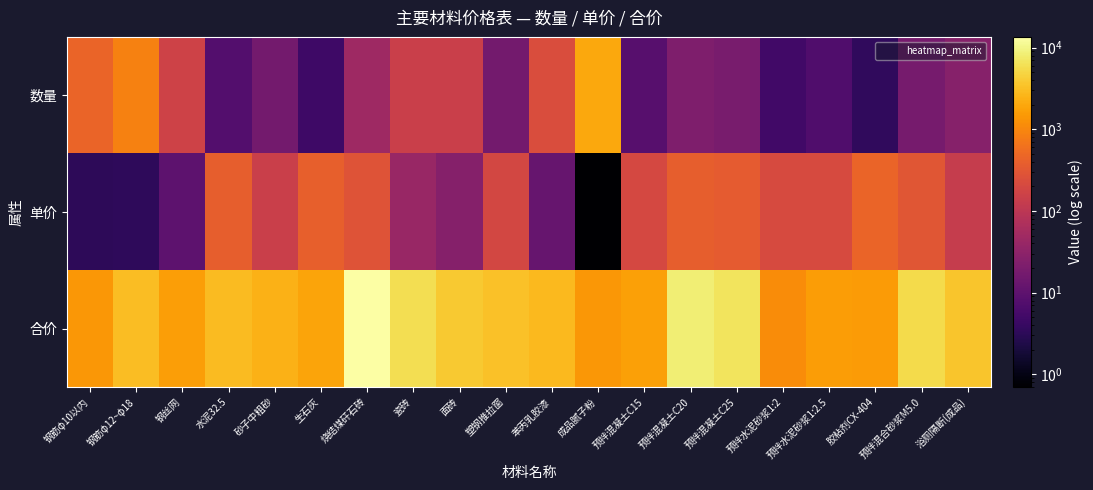

Reading left to right, what are all the values shown in this chart?

数量: 钢筋φ10以内=439.6	钢筋φ12~φ18=908.1	钢丝网=165.9	水泥32.5=7.9	砂子中粗砂=16.6	生石灰=4.7	烧结煤矸石砖=47.3	瓷砖=145.6	面砖=147.1	塑钢推拉窗=17.0	苯丙乳胶漆=228.3	成品腻子粉=1996.5	预拌混凝土C15=8.6	预拌混凝土C20=22.0	预拌混凝土C25=19.0	预拌水泥砂浆1:2=5.1	预拌水泥砂浆1:2.5=7.3	胶粘剂CX-404=3.5	预拌混合砂浆M5.0=18.3	浴厕隔断(成品)=26.6
单价: 钢筋φ10以内=3.2	钢筋φ12~φ18=3.4	钢丝网=10.0	水泥32.5=380.0	砂子中粗砂=145.0	生石灰=400.0	烧结煤矸石砖=287.0	瓷砖=41.0	面砖=26.1	塑钢推拉窗=195.2	苯丙乳胶漆=12.3	成品腻子粉=0.7	预拌混凝土C15=200.0	预拌混凝土C20=389.0	预拌混凝土C25=349.5	预拌水泥砂浆1:2=216.2	预拌水泥砂浆1:2.5=216.2	胶粘剂CX-404=446.0	预拌混合砂浆M5.0=304.3	浴厕隔断(成品)=132.6
合价: 钢筋φ10以内=1424.2	钢筋φ12~φ18=3051.4	钢丝网=1659.0	水泥32.5=2990.8	砂子中粗砂=2412.8	生石灰=1872.6	烧结煤矸石砖=13576.6	瓷砖=5969.6	面砖=3847.1	塑钢推拉窗=3320.9	苯丙乳胶漆=2808.0	成品腻子粉=1397.5	预拌混凝土C15=1710.5	预拌混凝土C20=8543.8	预拌混凝土C25=6643.6	预拌水泥砂浆1:2=1109.5	预拌水泥砂浆1:2.5=1571.8	胶粘剂CX-404=1565.8	预拌混合砂浆M5.0=5572.9	浴厕隔断(成品)=3528.9